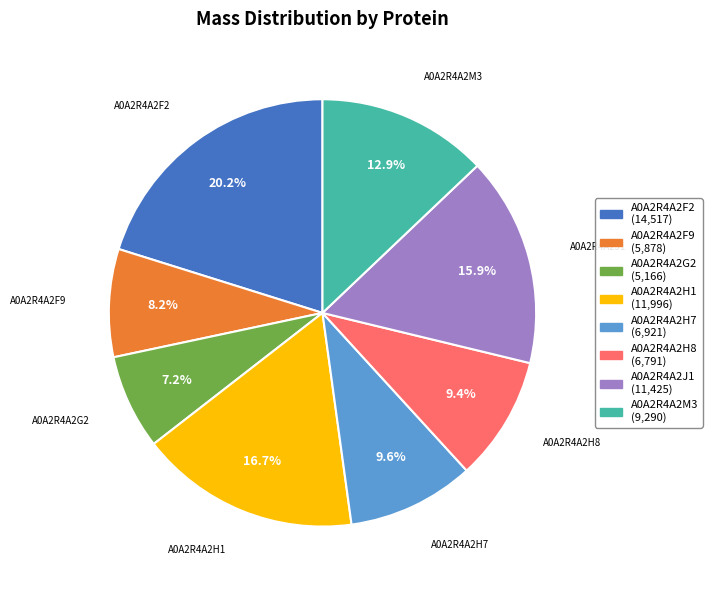

Between A0A2R4A2G2 and A0A2R4A2M3, which is larger?

A0A2R4A2M3